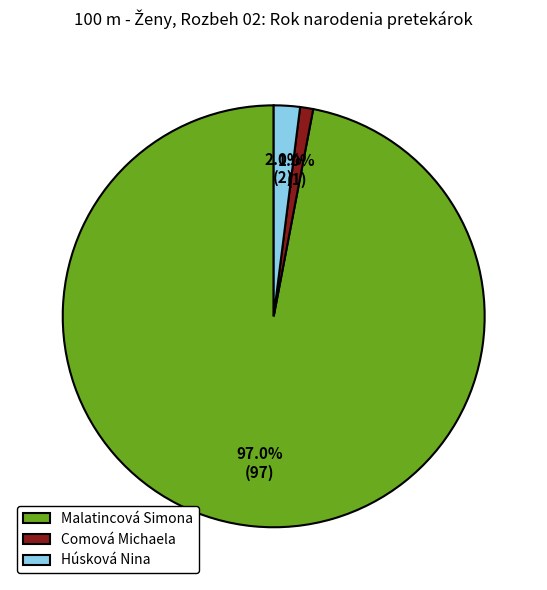

What is the total percentage of Malatincová Simona and Comová Michaela?

98.0%